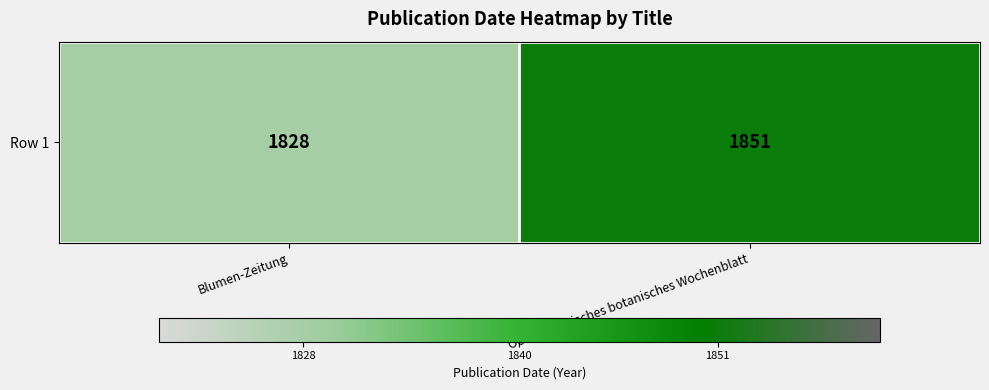

Which category has the highest value across all series?

Oesterreichisches botanisches Wochenblatt